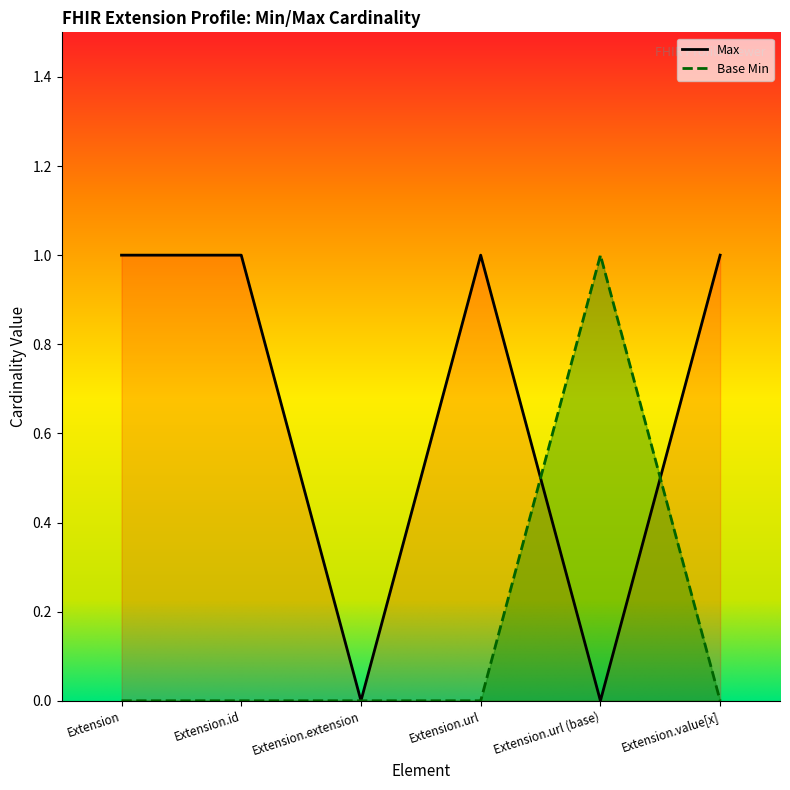

Does the chart have visible grid lines?

No